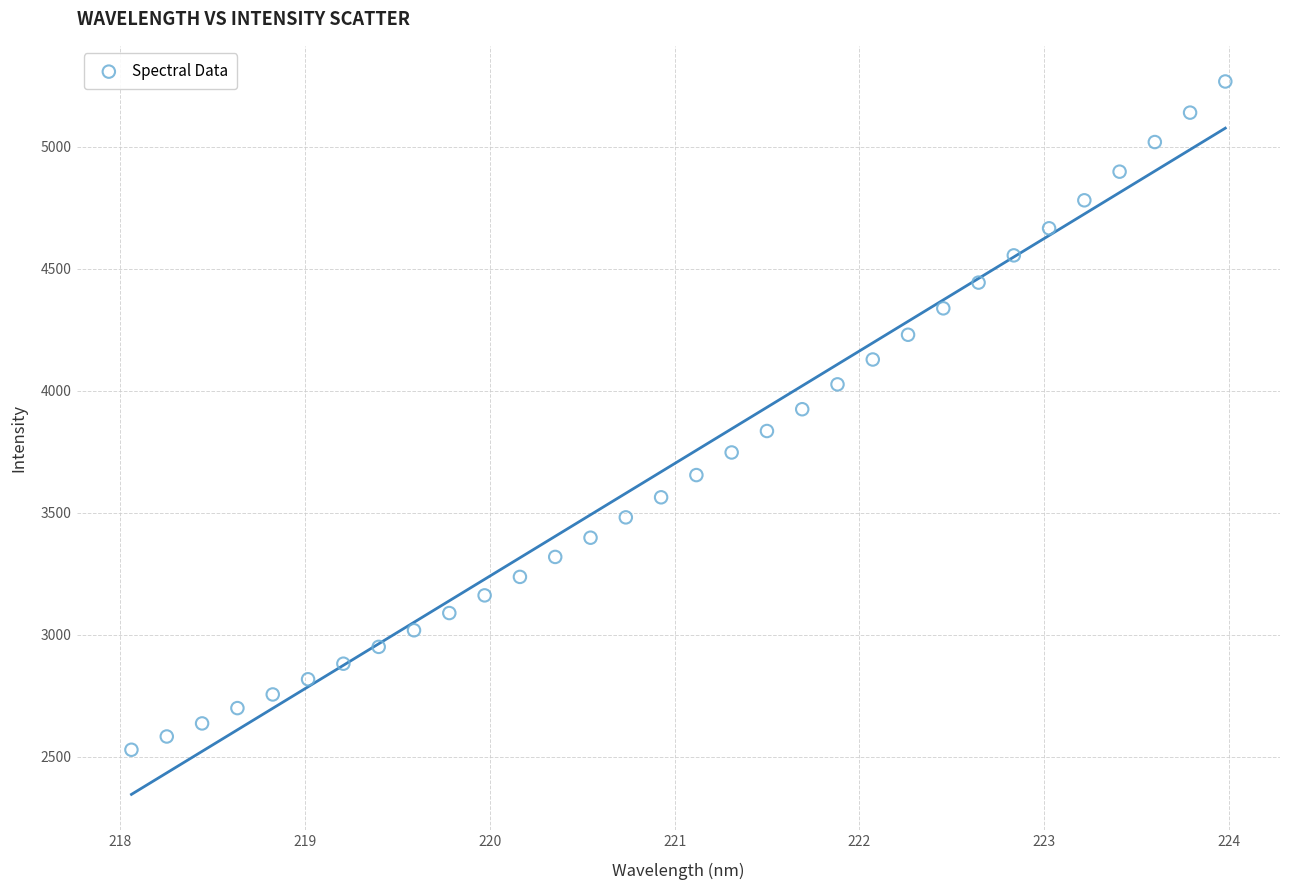

What is the range of X values (max minus min)?

5.9